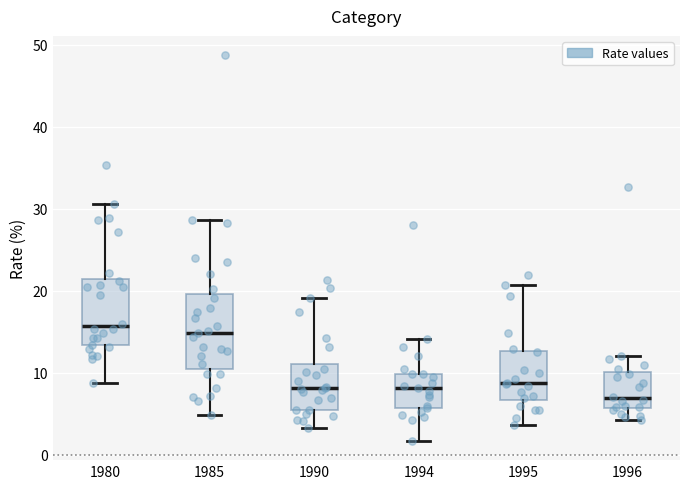

Which box has the lowest median line?

1996